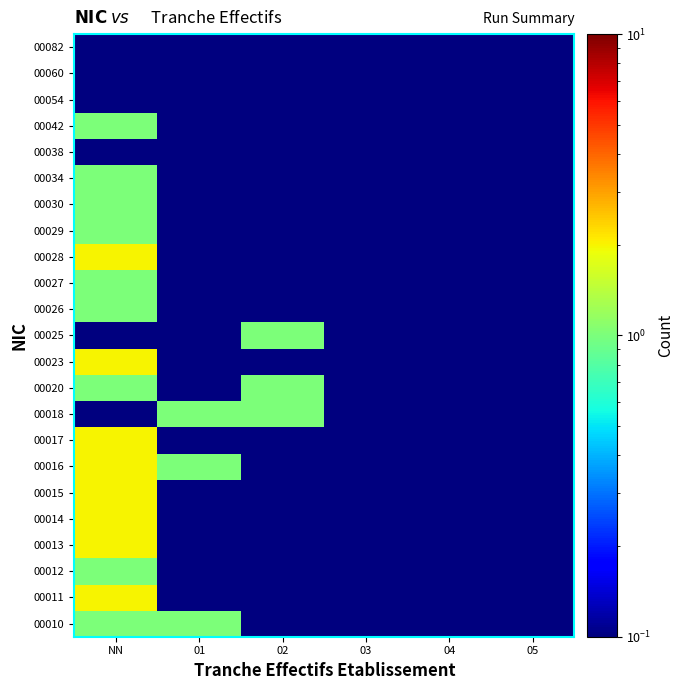

Reading right to left, transcribe all the data shown in this chart.

00010: 05=0.0	04=0.0	03=0.0	02=0.0	01=1.0	NN=1.0
00011: 05=0.0	04=0.0	03=0.0	02=0.0	01=0.0	NN=2.0
00012: 05=0.0	04=0.0	03=0.0	02=0.0	01=0.0	NN=1.0
00013: 05=0.0	04=0.0	03=0.0	02=0.0	01=0.0	NN=2.0
00014: 05=0.0	04=0.0	03=0.0	02=0.0	01=0.0	NN=2.0
00015: 05=0.0	04=0.0	03=0.0	02=0.0	01=0.0	NN=2.0
00016: 05=0.0	04=0.0	03=0.0	02=0.0	01=1.0	NN=2.0
00017: 05=0.0	04=0.0	03=0.0	02=0.0	01=0.0	NN=2.0
00018: 05=0.0	04=0.0	03=0.0	02=1.0	01=1.0	NN=0.0
00020: 05=0.0	04=0.0	03=0.0	02=1.0	01=0.0	NN=1.0
00023: 05=0.0	04=0.0	03=0.0	02=0.0	01=0.0	NN=2.0
00025: 05=0.0	04=0.0	03=0.0	02=1.0	01=0.0	NN=0.0
00026: 05=0.0	04=0.0	03=0.0	02=0.0	01=0.0	NN=1.0
00027: 05=0.0	04=0.0	03=0.0	02=0.0	01=0.0	NN=1.0
00028: 05=0.0	04=0.0	03=0.0	02=0.0	01=0.0	NN=2.0
00029: 05=0.0	04=0.0	03=0.0	02=0.0	01=0.0	NN=1.0
00030: 05=0.0	04=0.0	03=0.0	02=0.0	01=0.0	NN=1.0
00034: 05=0.0	04=0.0	03=0.0	02=0.0	01=0.0	NN=1.0
00038: 05=0.0	04=0.0	03=0.0	02=0.0	01=0.0	NN=0.0
00042: 05=0.0	04=0.0	03=0.0	02=0.0	01=0.0	NN=1.0
00054: 05=0.0	04=0.0	03=0.0	02=0.0	01=0.0	NN=0.0
00060: 05=0.0	04=0.0	03=0.0	02=0.0	01=0.0	NN=0.0
00082: 05=0.0	04=0.0	03=0.0	02=0.0	01=0.0	NN=0.0